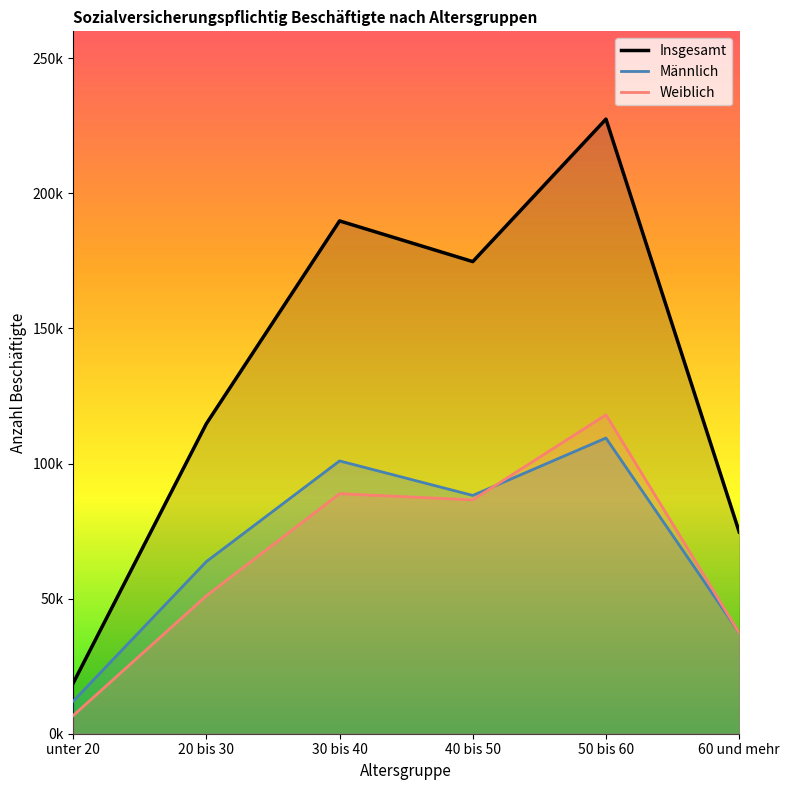

How many lines are shown in the chart?

3